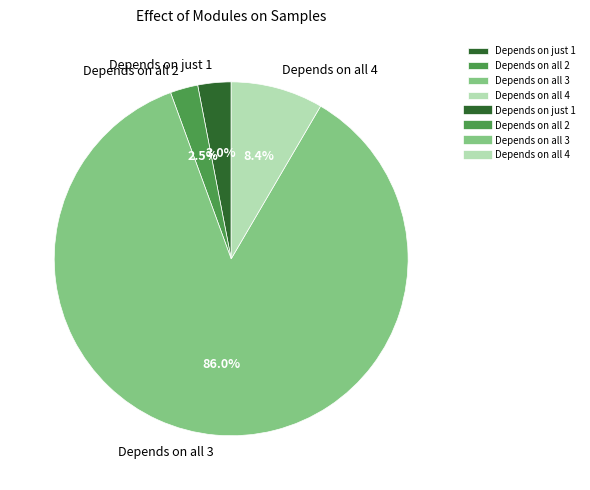

Between Depends on just 1 and Depends on all 4, which is larger?

Depends on all 4